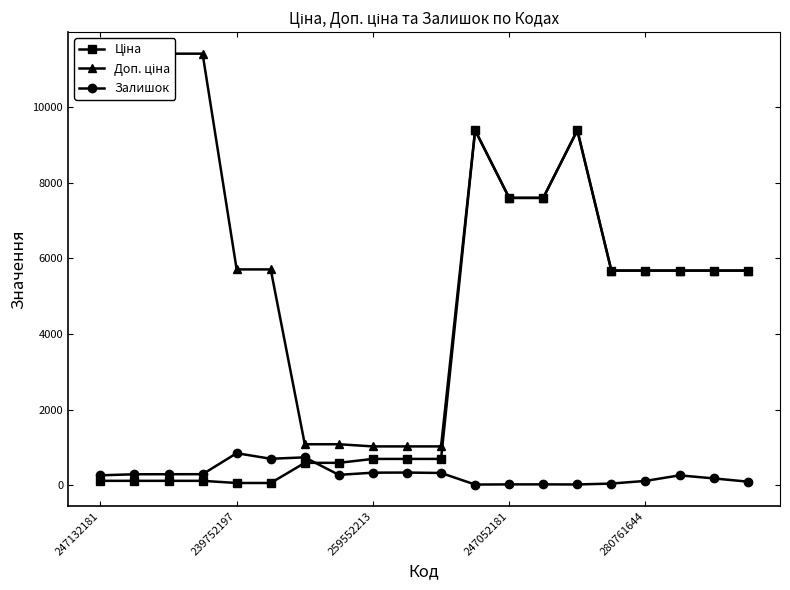

True or false: Залишок has more than 2 points higher than both neighbors.

True